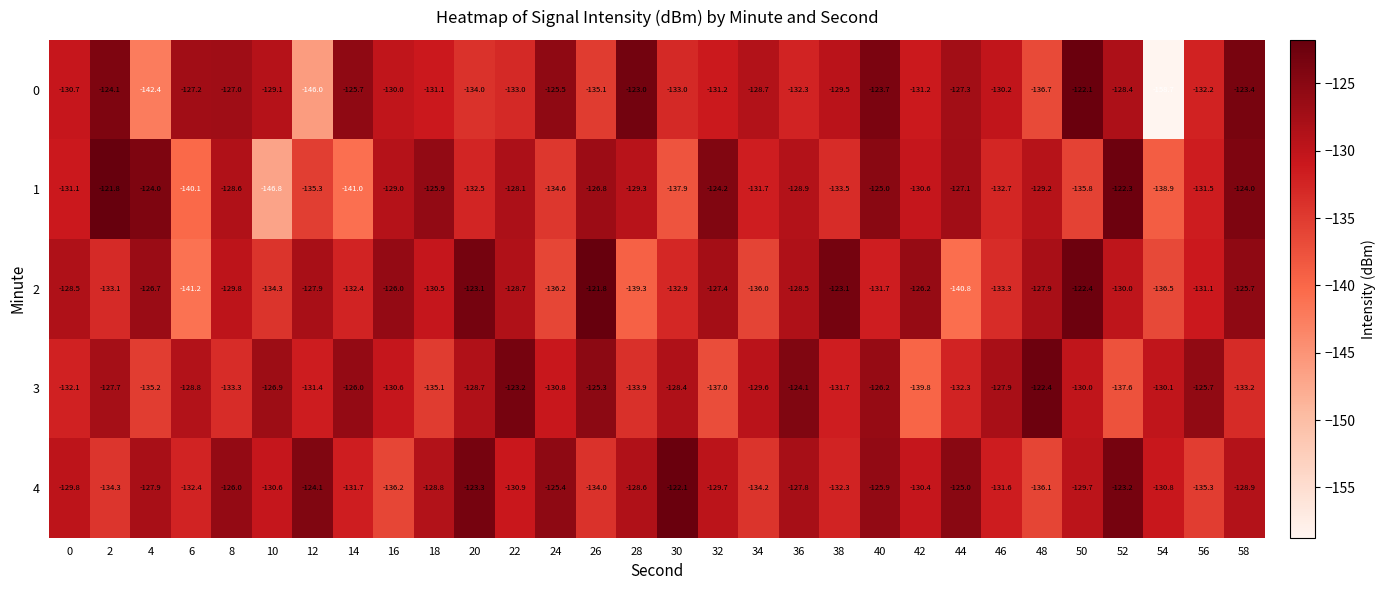

The 4 series shows -129.7 at 32. True or false?

True